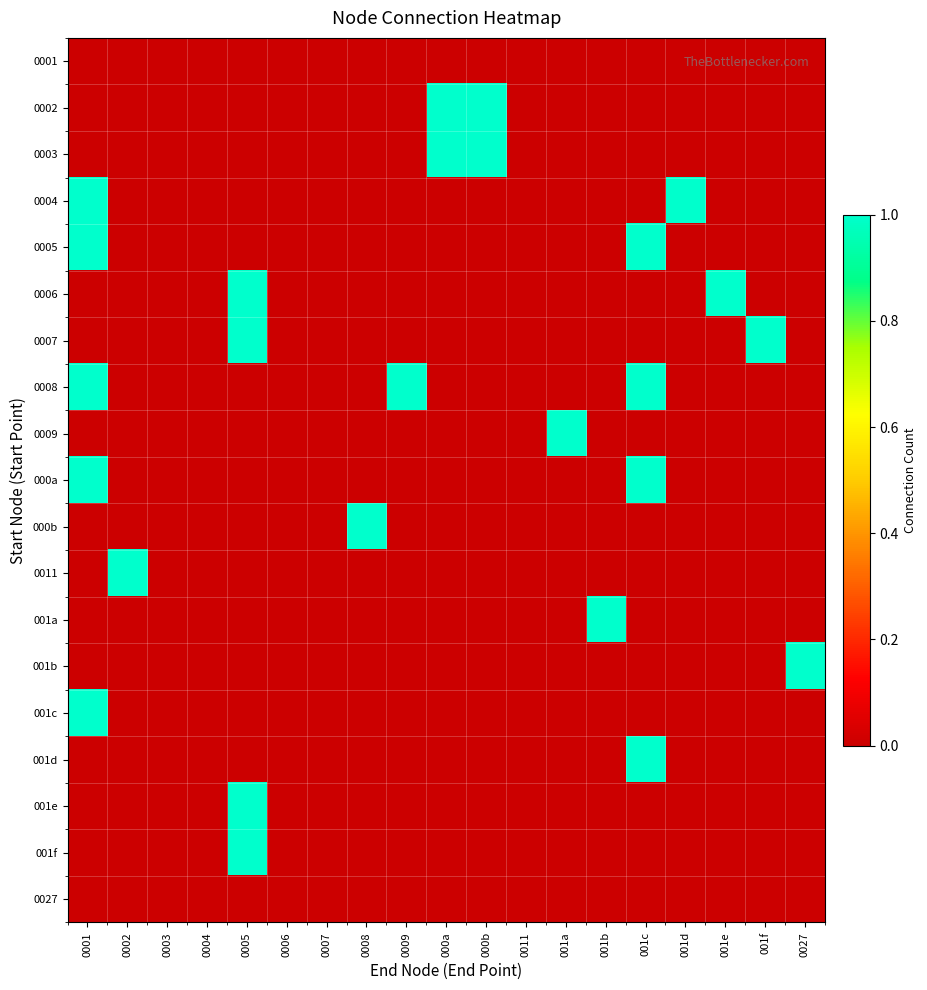

At which category does the chart reach its minimum across all series?

0001